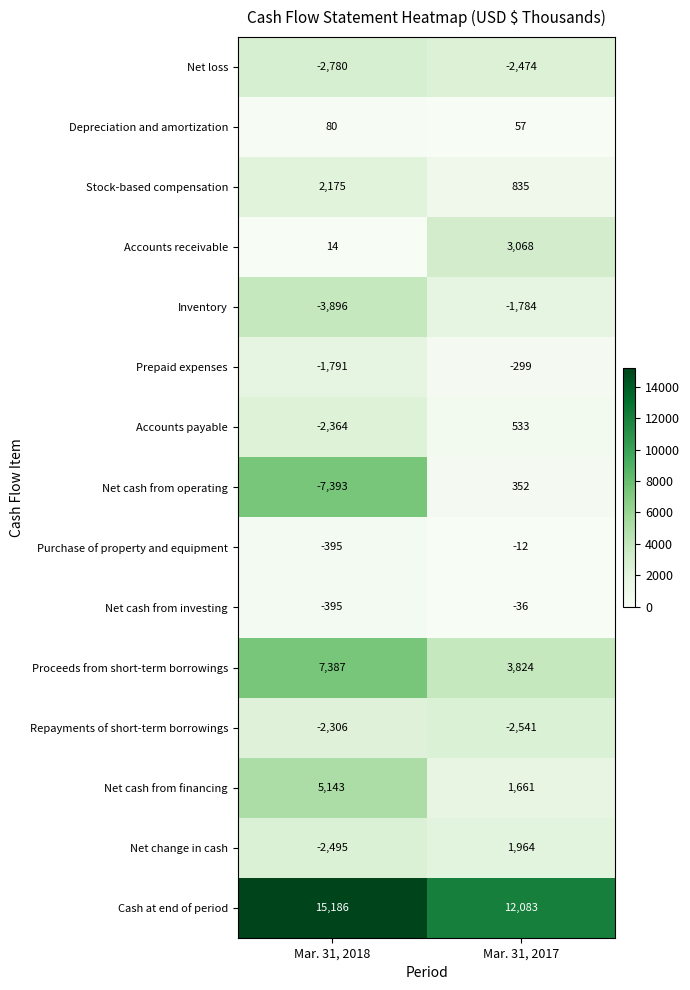

Rank the series by their maximum value, from highest to lowest.

Cash at end of period, Proceeds from short-term borrowings, Net cash from financing, Accounts receivable, Stock-based compensation, Net change in cash, Accounts payable, Net cash from operating, Depreciation and amortization, Purchase of property and equipment, Net cash from investing, Prepaid expenses, Inventory, Repayments of short-term borrowings, Net loss